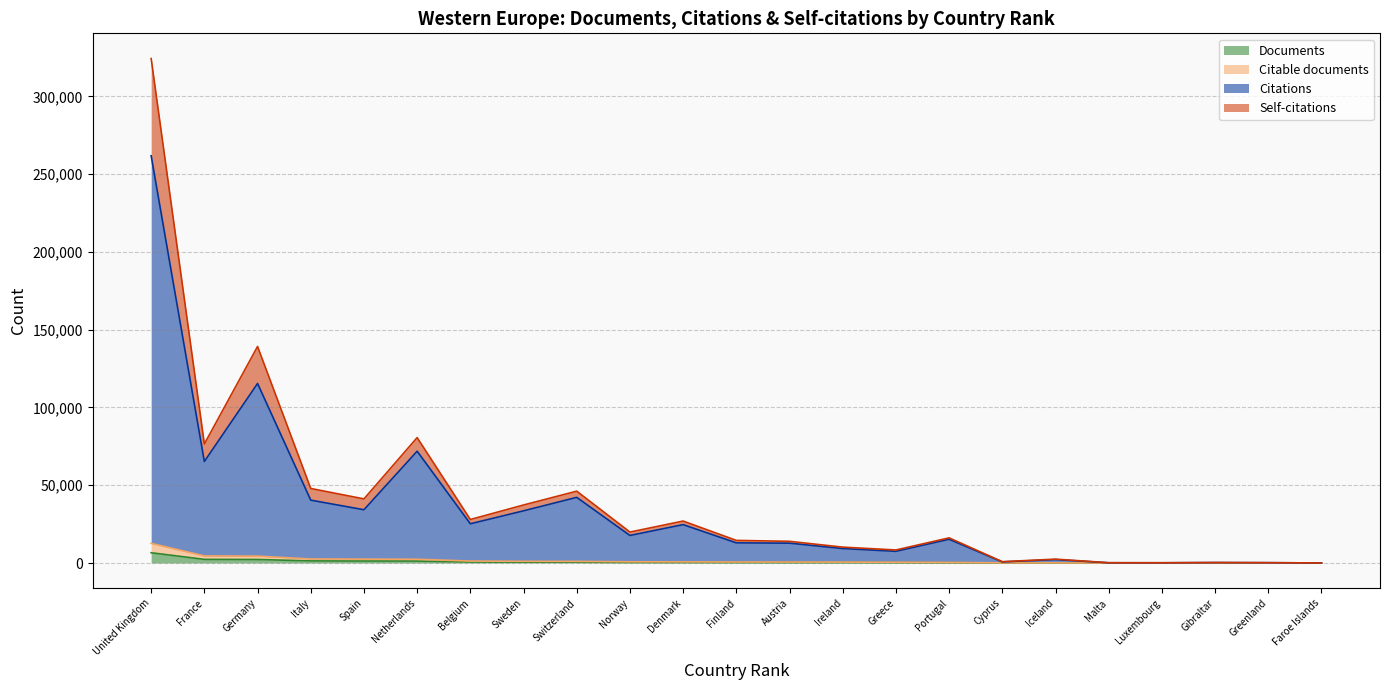

Reading left to right, extract all data points from this chart.

Documents: 6593	2338	2267	1353	1269	1259	658	556	551	399	379	327	324	309	248	192	42	37	15	8	4	2	1
Citable documents: 12639	4561	4419	2594	2489	2409	1265	1091	1055	776	733	640	632	578	483	375	82	72	30	16	7	4	2
Citations: 261848	65278	115429	40420	34244	71891	25219	33550	42213	17714	24678	12957	12755	9305	7509	15257	719	2190	159	150	285	216	37
Self-citations: 324358	76553	139224	47923	41215	80627	27980	37304	46198	19896	26974	14536	13941	10206	8386	16171	854	2488	190	163	317	225	37